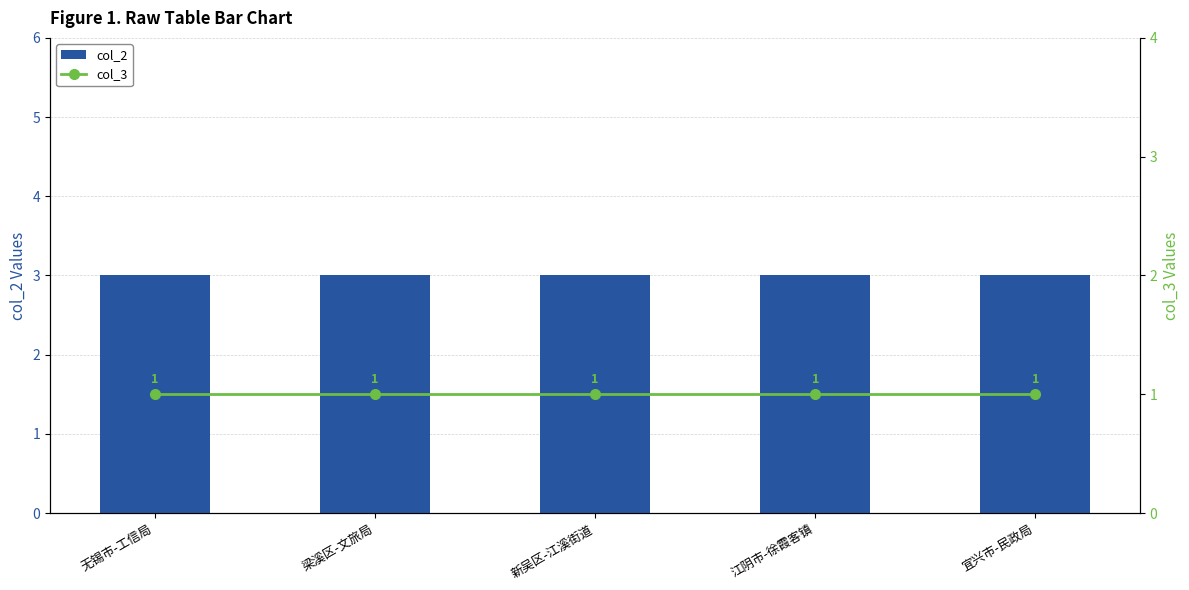

Between 无锡市-工信局 and 宜兴市-民政局, which series saw the biggest shift?

col_2